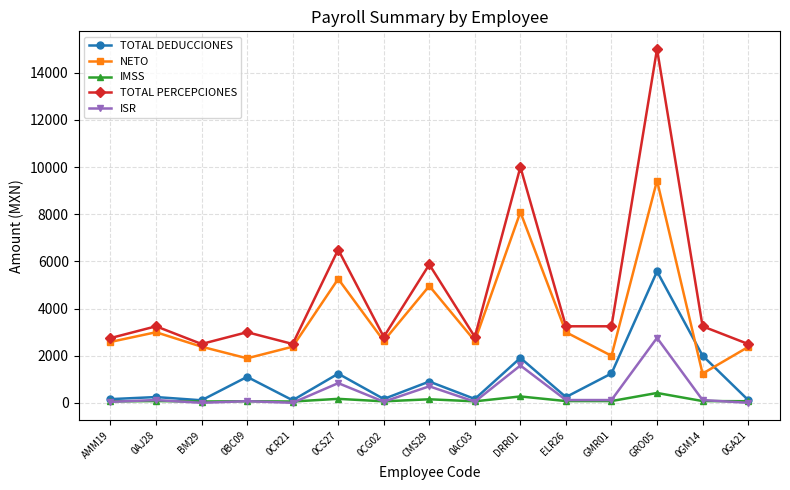

How many interior local valleys does the NETO series have?

5